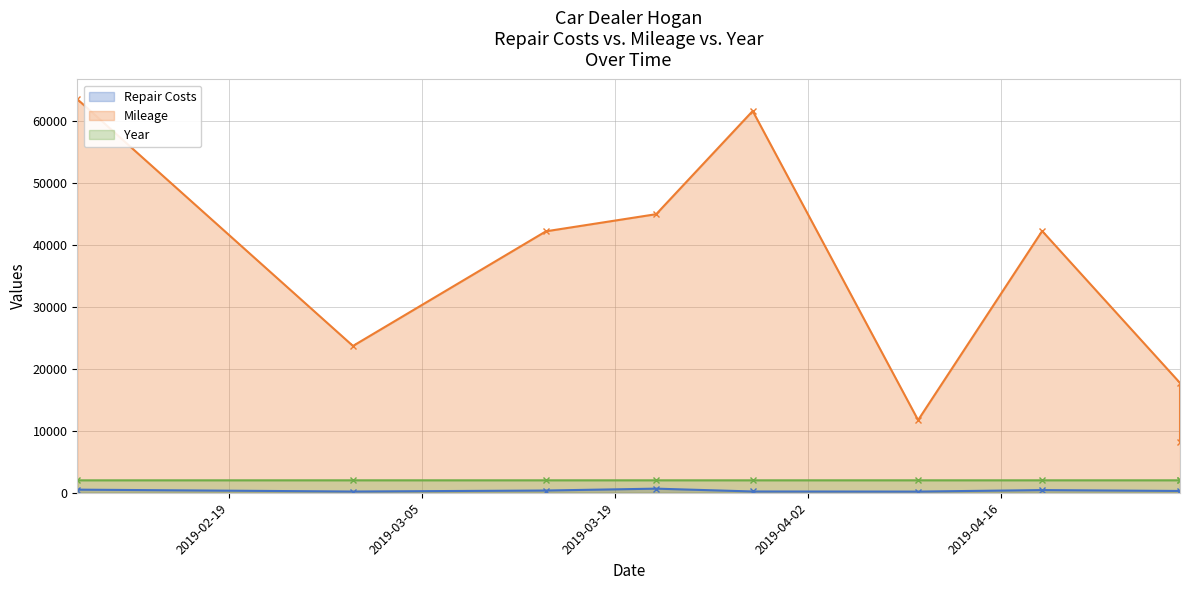

What is the difference between the Repair Costs values at 2019-03-22 and 2019-03-29?

455.0